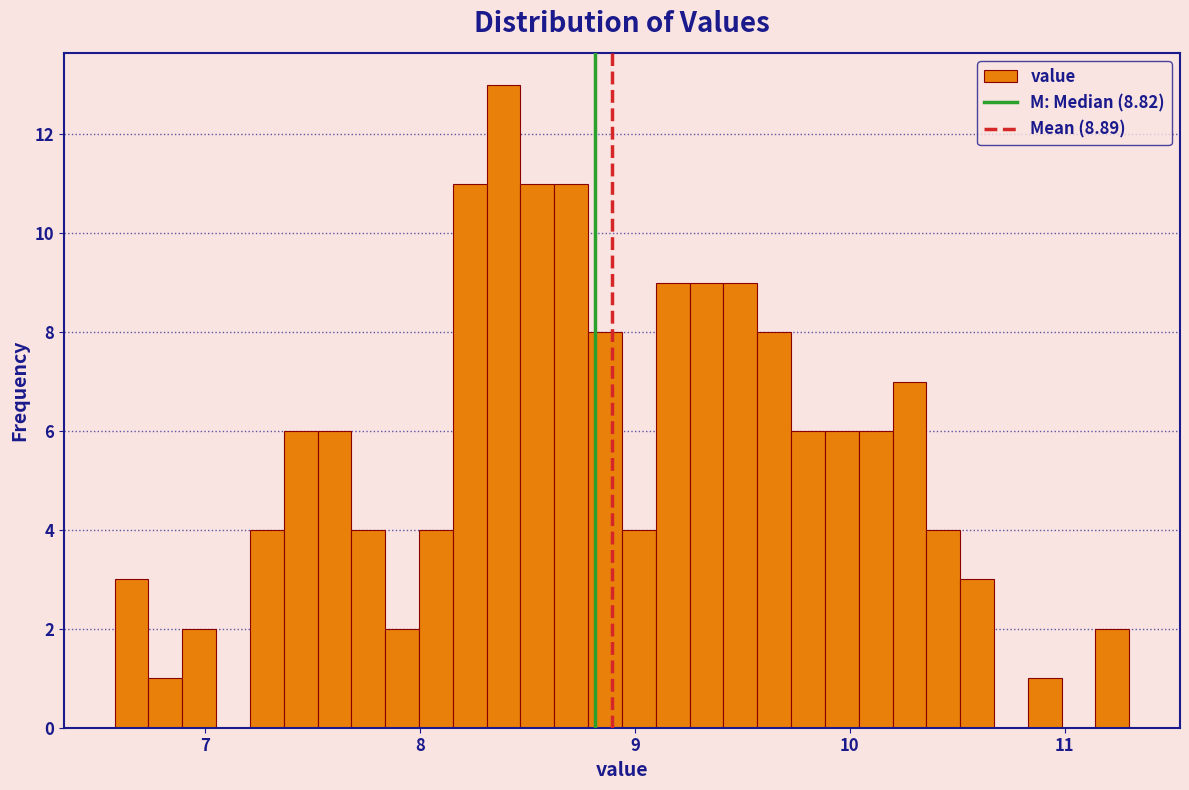

Around what value on the x-axis is the tallest bar? Give the approximate position of its centre, as read against the axis.

8.4